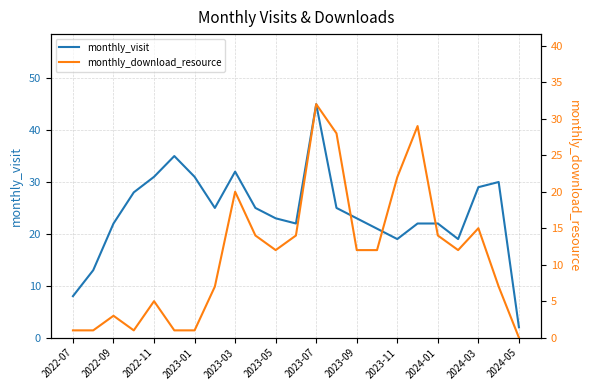

Is it true that monthly_visit equals 2 at 2024-05?

True